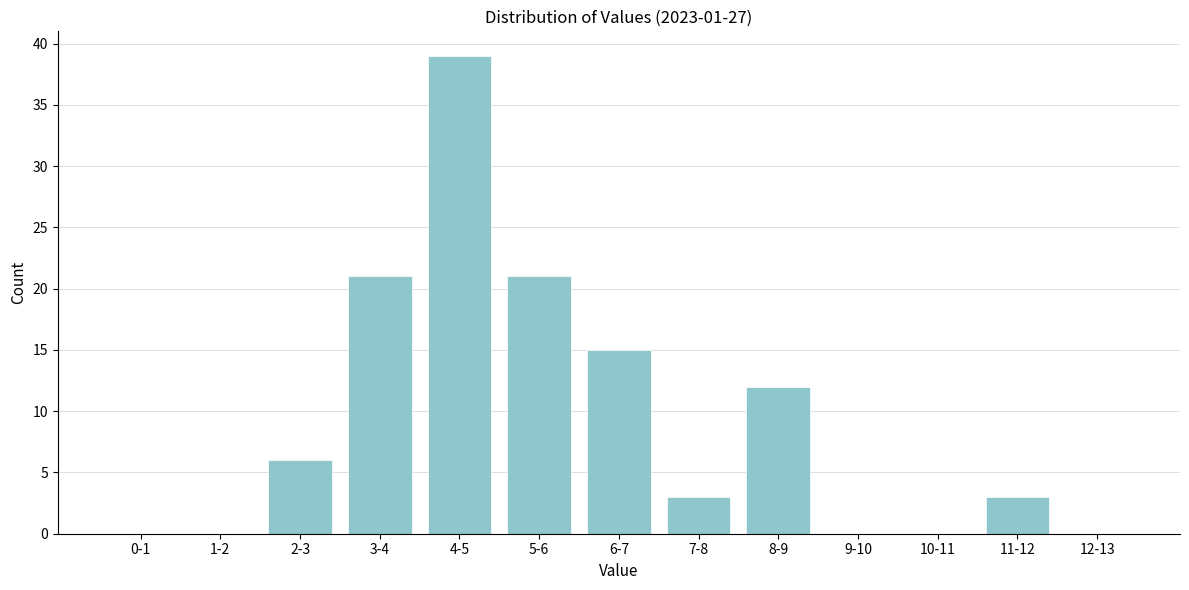

Reading left to right, what are all the values shown in this chart?

0-1=0	1-2=0	2-3=6	3-4=21	4-5=39	5-6=21	6-7=15	7-8=3	8-9=12	9-10=0	10-11=0	11-12=3	12-13=0